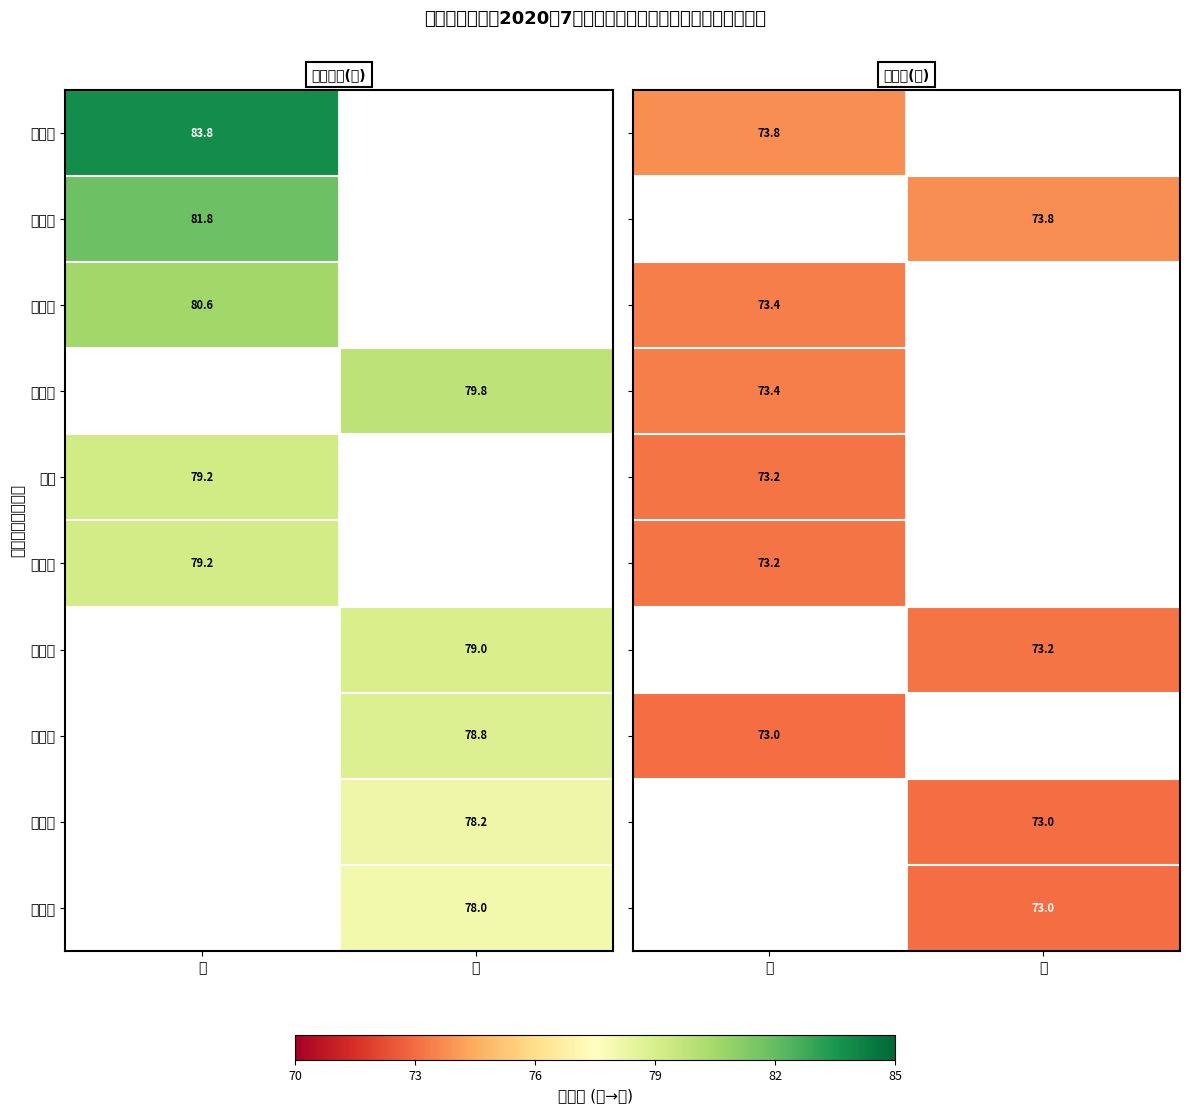

Is it true that 郑丽华 equals 16.2 at 男?

False